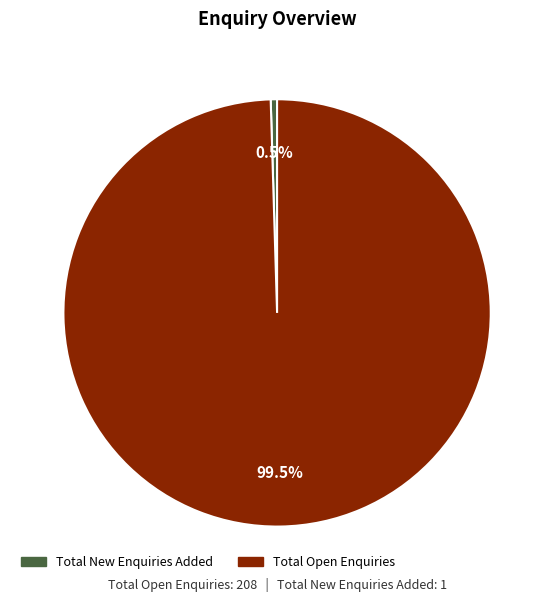

How many segments does this pie chart have?

2